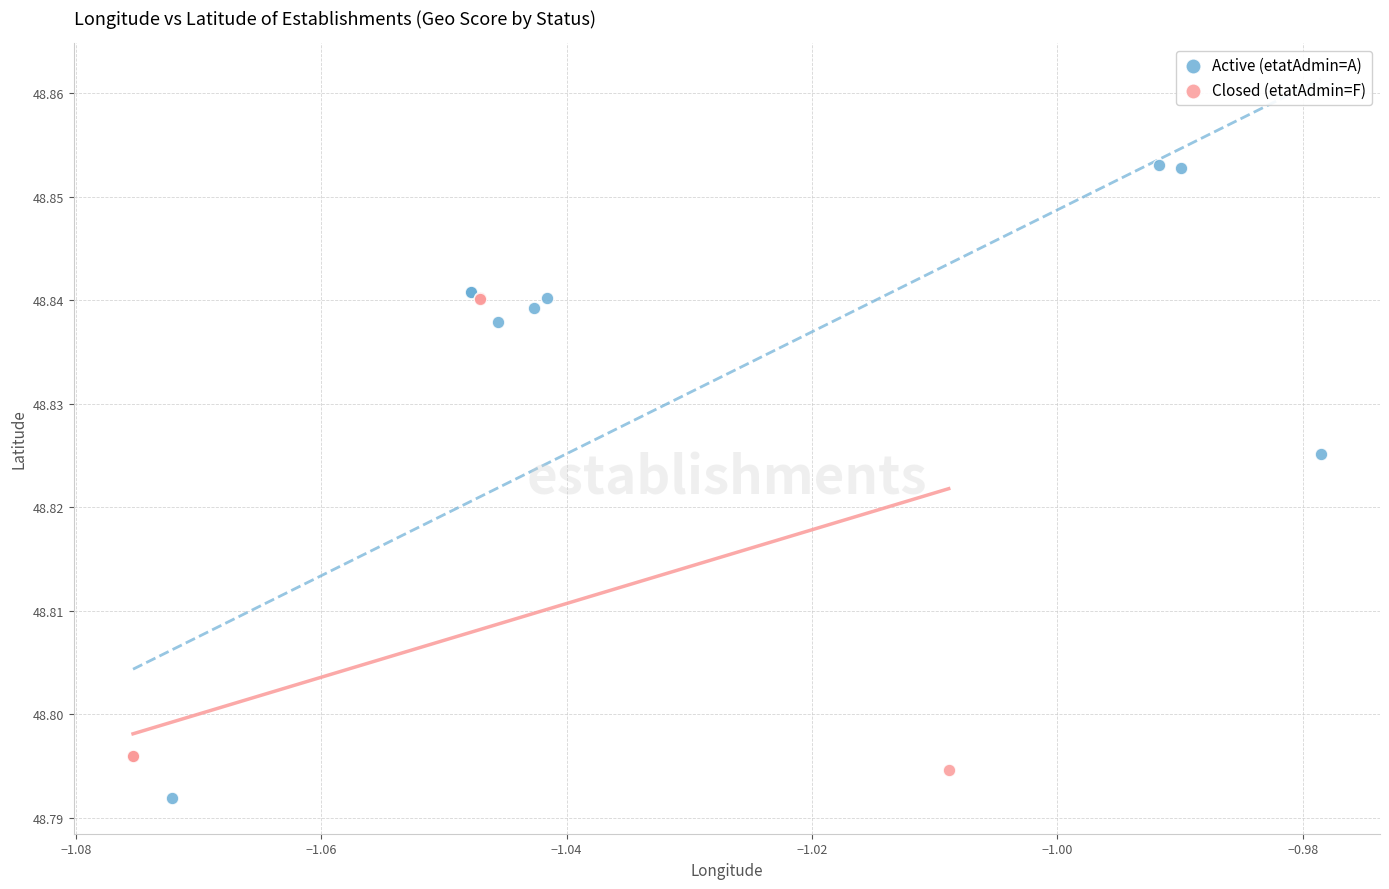

Which series contains the highest Y value?

Active (etatAdmin=A)